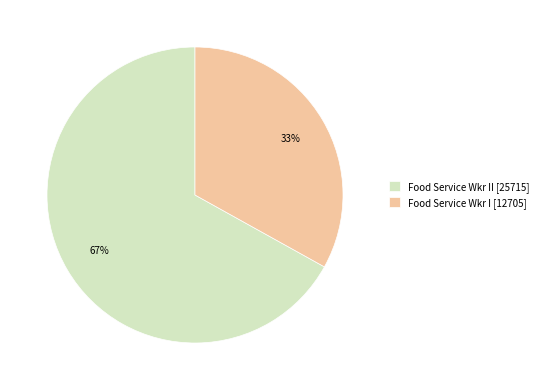

Which category has the biggest portion of the pie?

Food Service Wkr II [25715]